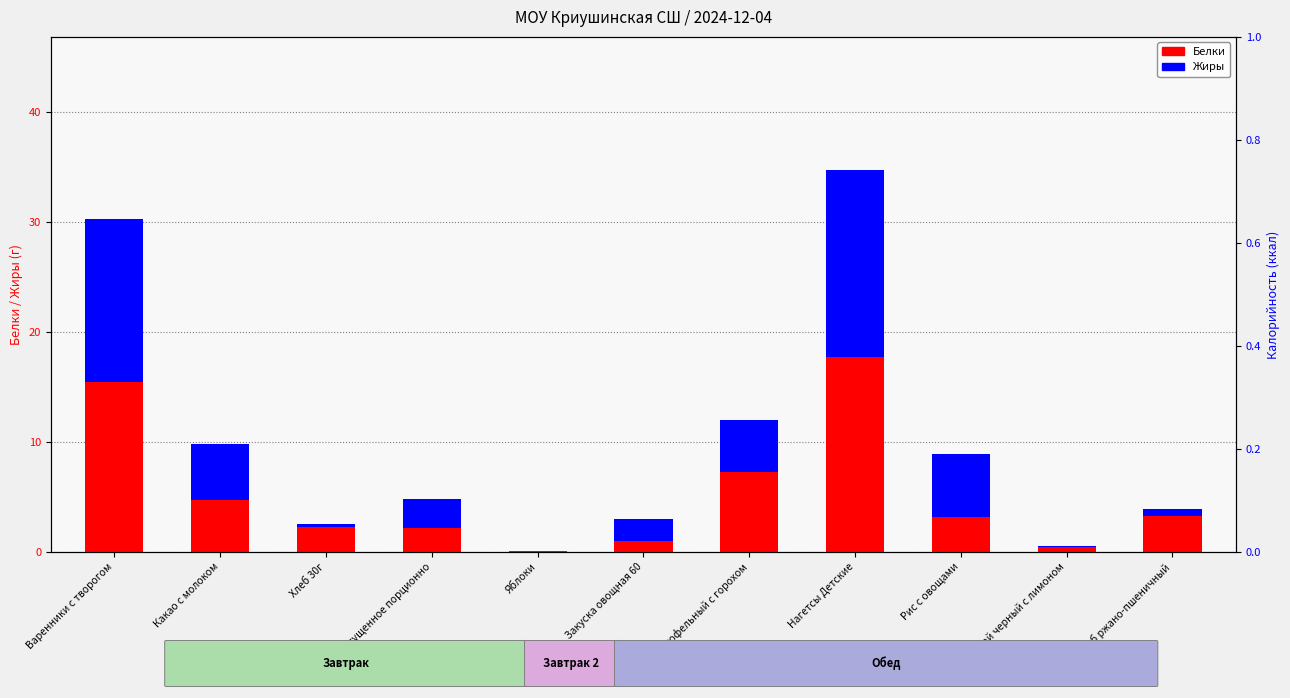

What is the spread (max minus min) of values at Закуска овощная 60?

1.0